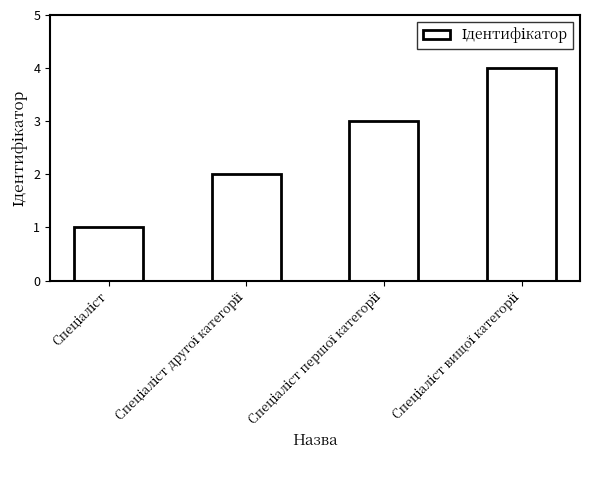

What is the difference between the maximum and minimum values?

3